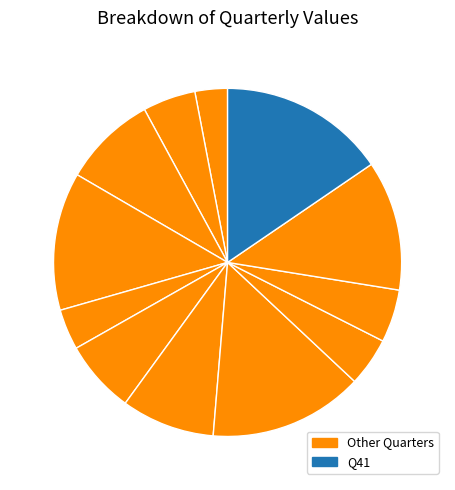

How many segments does this pie chart have?

12